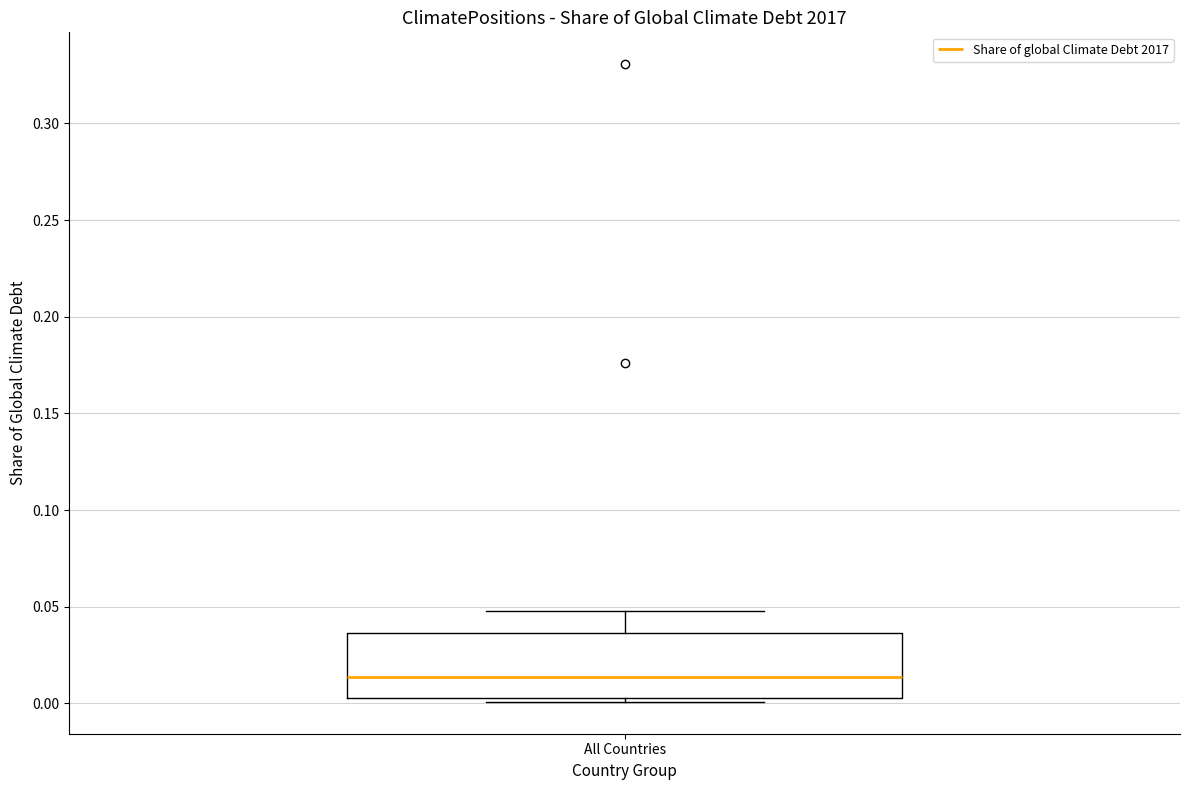

Where is the upper edge of the box for All Countries on the y-axis? The values are not printed on the chart, so give them approximately, as read against the axis.

0.035